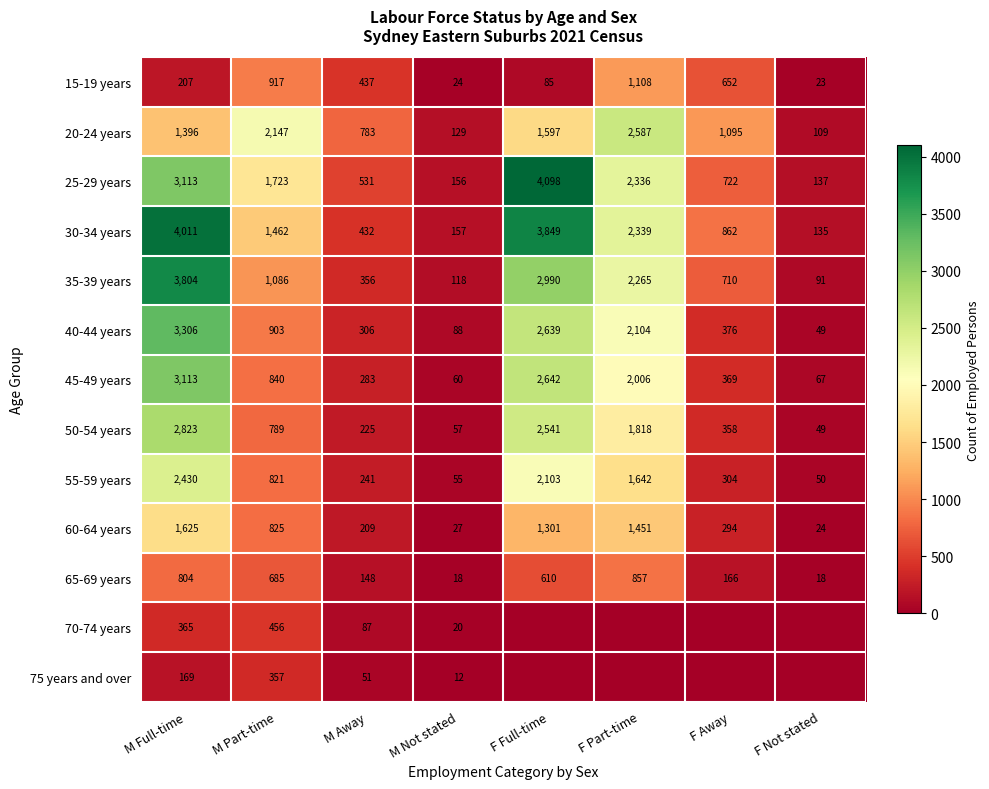

Which category has the highest value in the 15-19 years series?

F Part-time